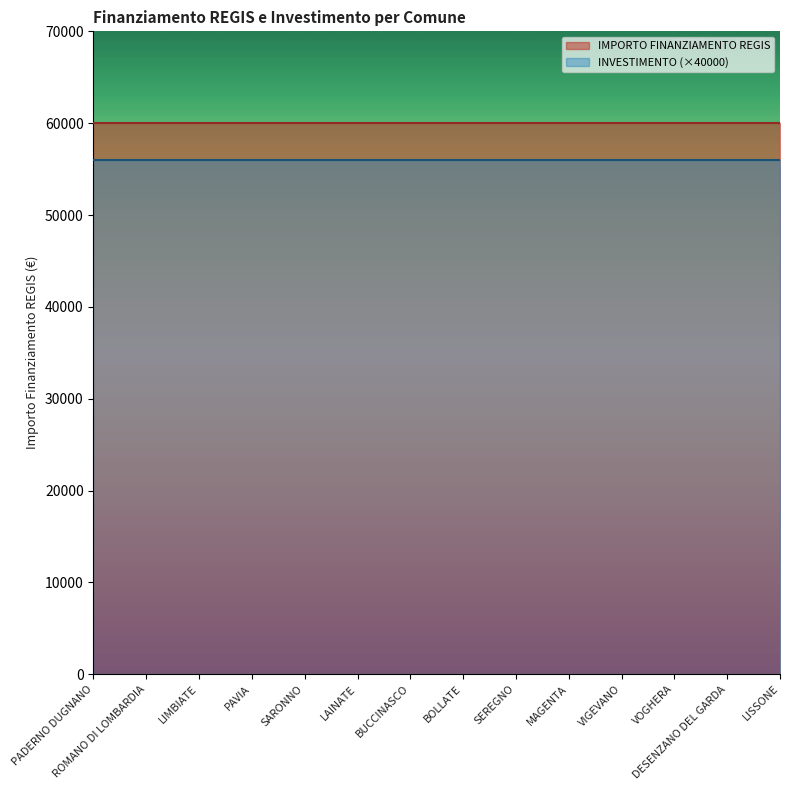

What is the value of the IMPORTO FINANZIAMENTO REGIS point at the 4th from the left?

59966.0